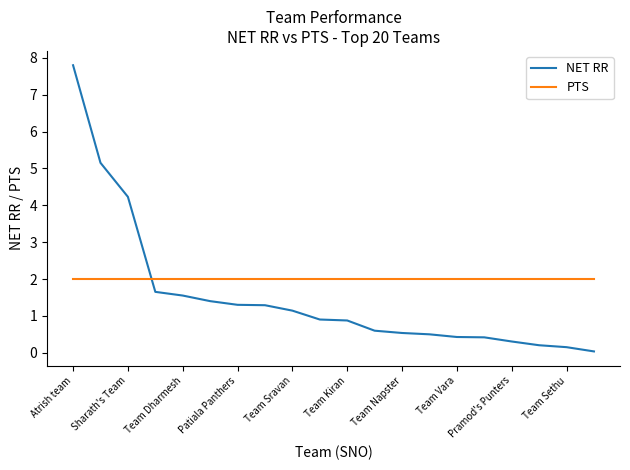

What is the maximum value shown in the chart?

7.8